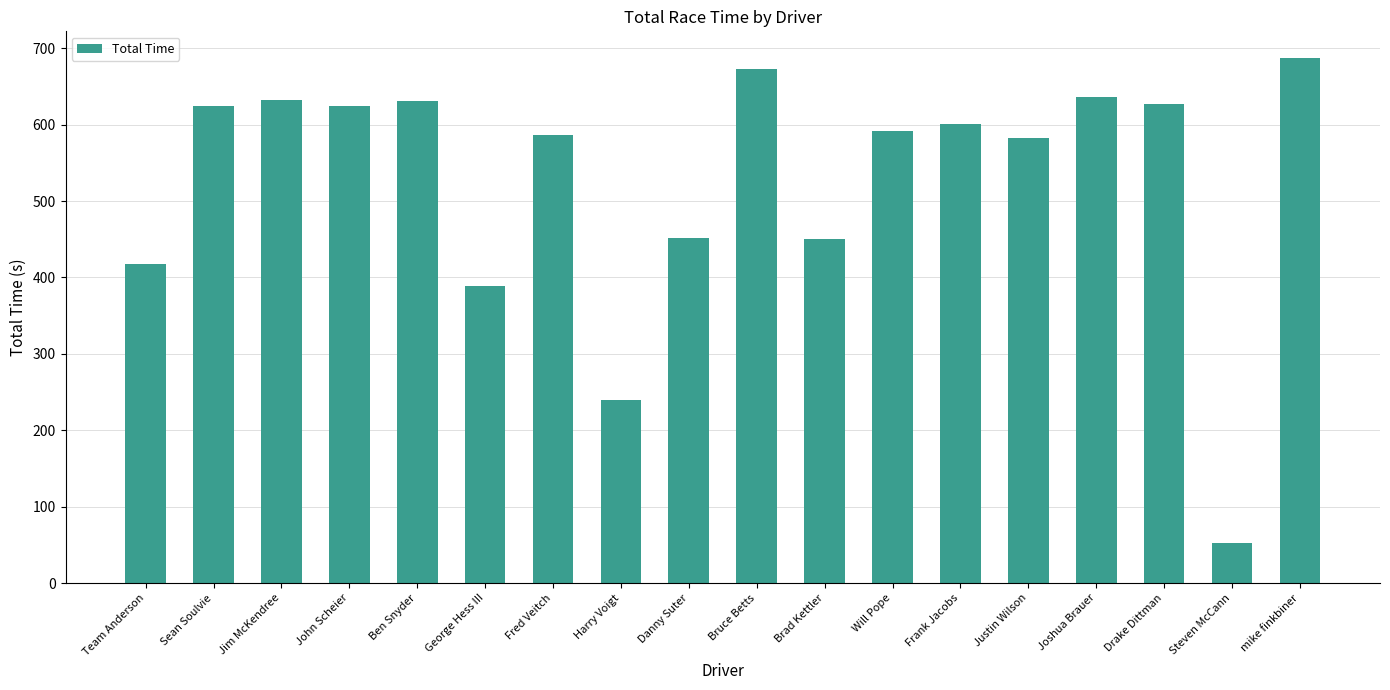

Where is the data nearest to the value 370?

George Hess III